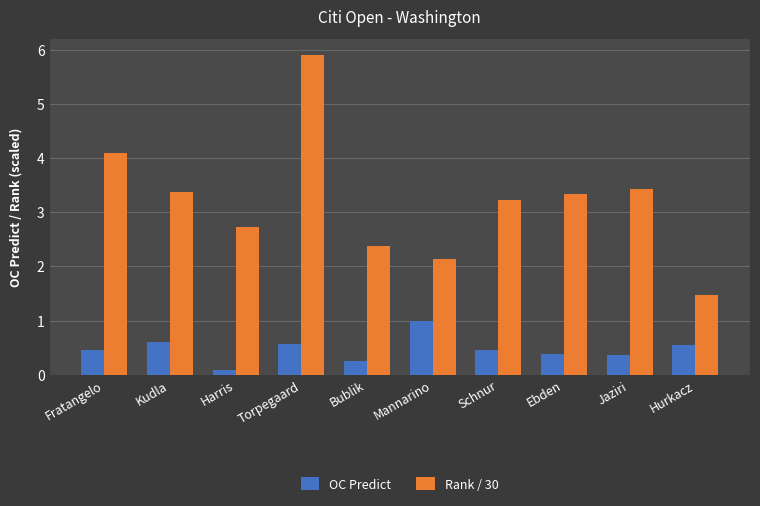

What is the label of the 2nd bar from the left?

Kudla